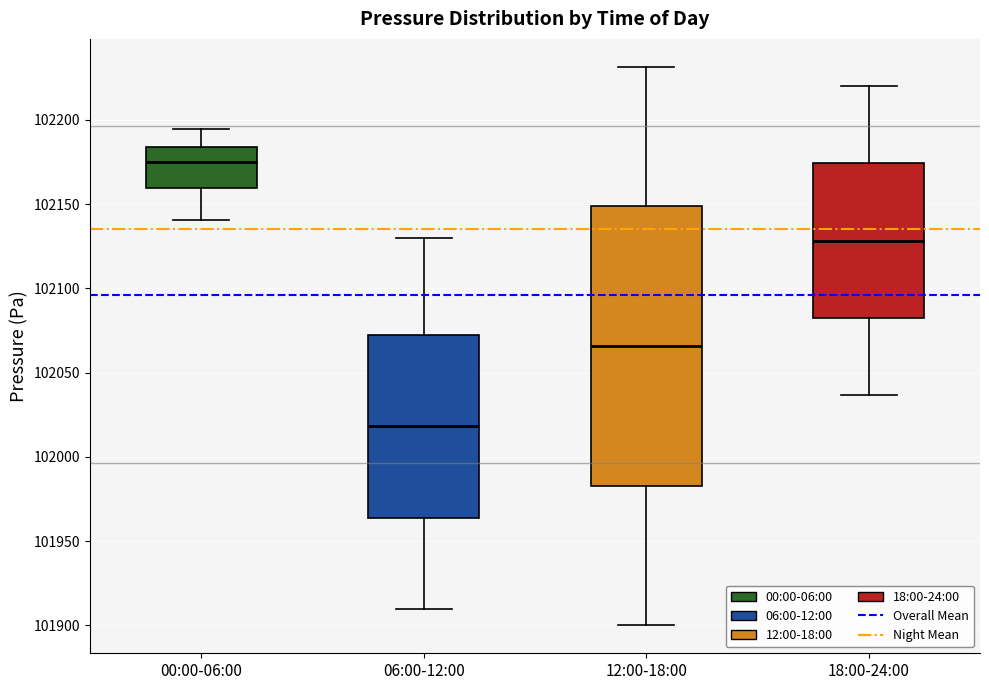

Which box has the lowest median line?

06:00-12:00